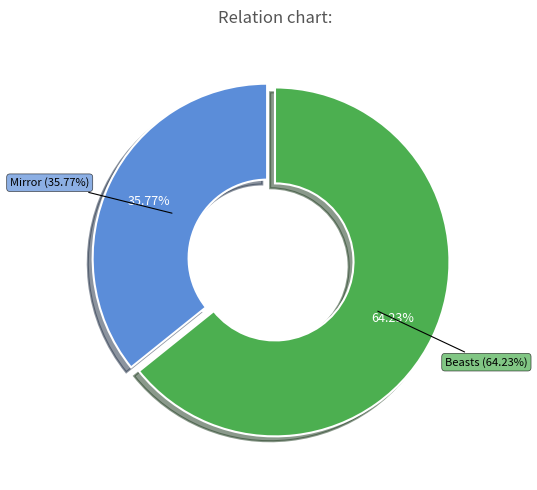

How many slices are in this pie chart?

2